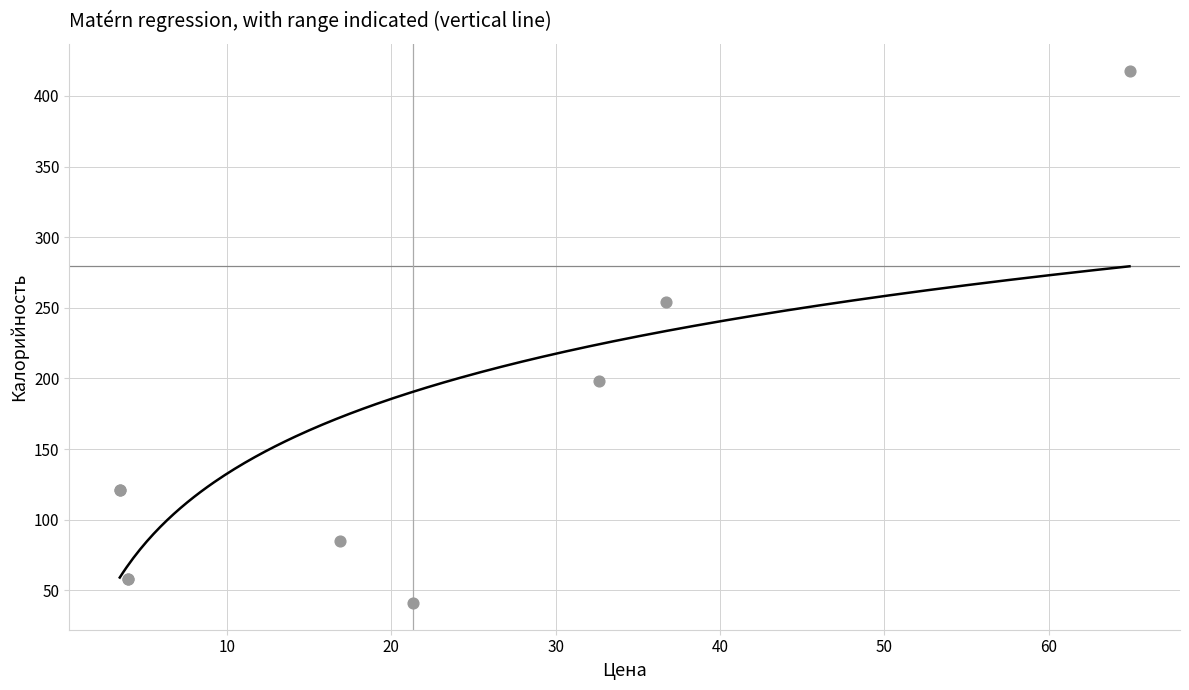

What Y value in the scatter plot is closest to 229?

254